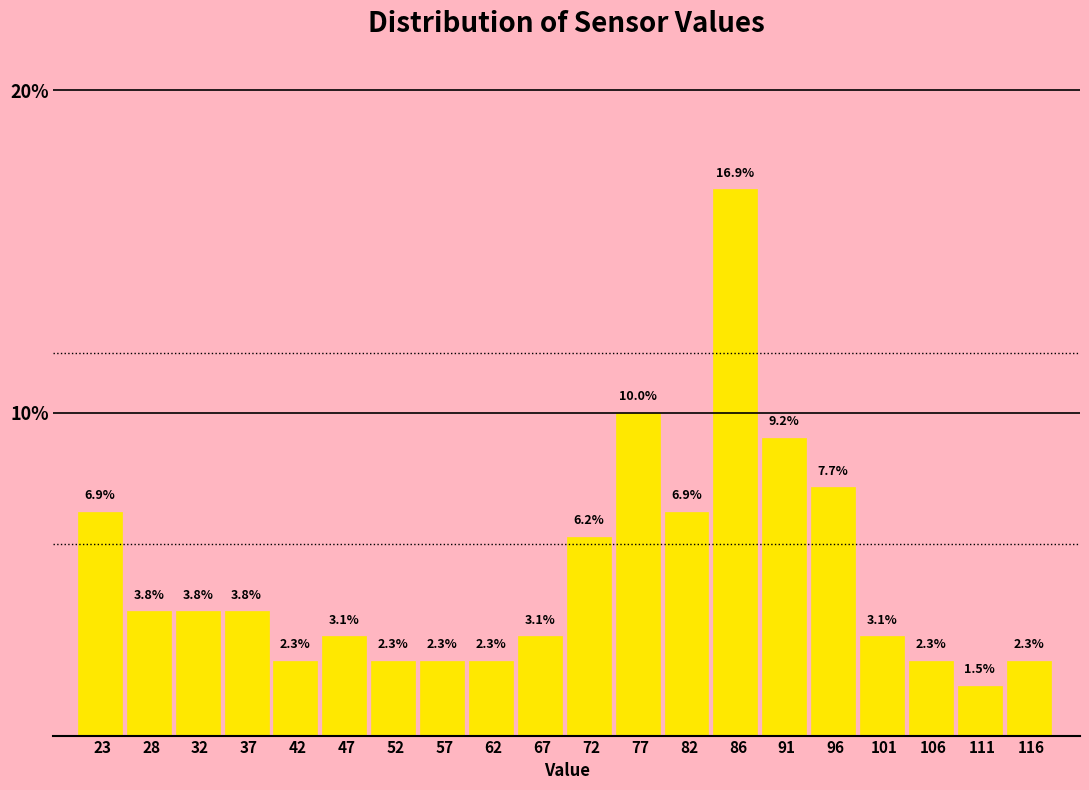

Reading left to right, list every bar in this chart as the range it spans on the x-axis followed by its height. The bar edges are not printed on the chart, so give them approximately, as read against the axis.

20.0 to 25.0: 6.9
25.0 to 30.0: 3.8
30.0 to 35.0: 3.8
35.0 to 40.0: 3.8
40.0 to 45.0: 2.3
45.0 to 49.5: 3.1
49.5 to 54.5: 2.3
54.5 to 59.5: 2.3
59.5 to 64.5: 2.3
64.5 to 69.5: 3.1
69.5 to 74.0: 6.2
74.0 to 79.0: 10.0
79.0 to 84.0: 6.9
84.0 to 89.0: 16.9
89.0 to 94.0: 9.2
94.0 to 99.0: 7.7
99.0 to 103.5: 3.1
103.5 to 108.5: 2.3
108.5 to 113.5: 1.5
113.5 to 118.5: 2.3